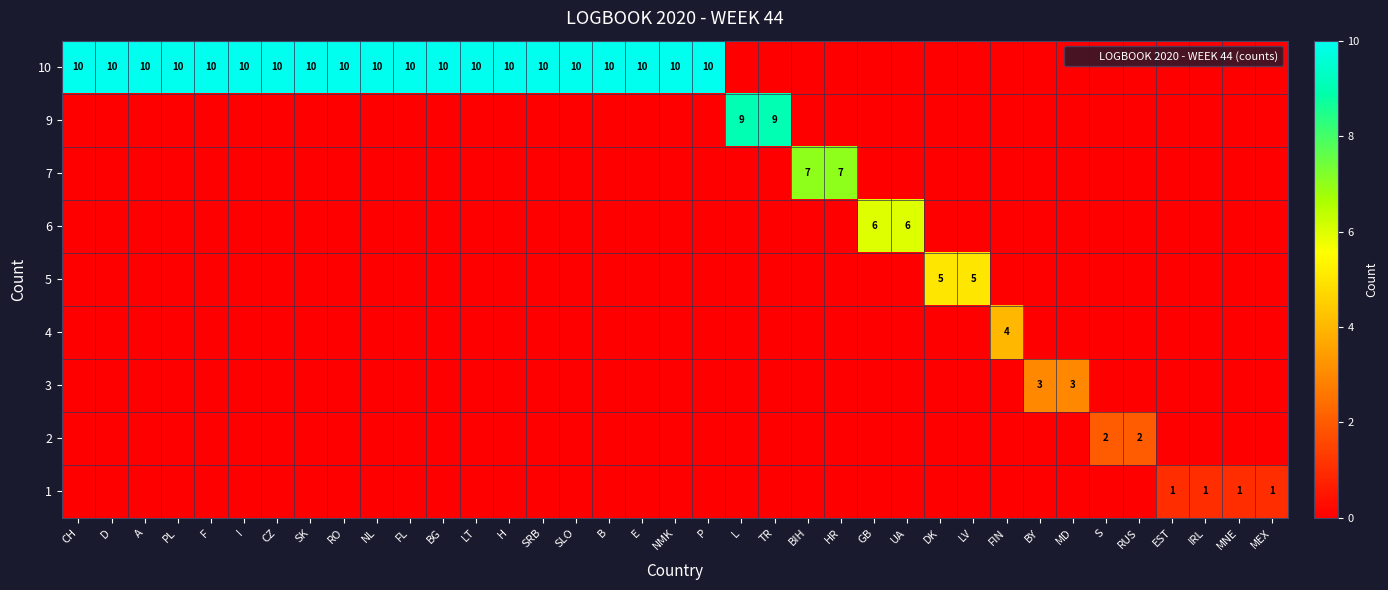

The 5 series shows 0 at MNE. True or false?

True